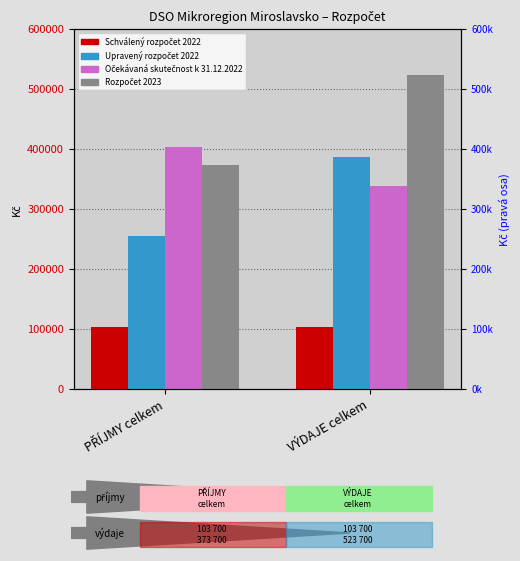

What is the average value of the Rozpočet 2023 series?

448700